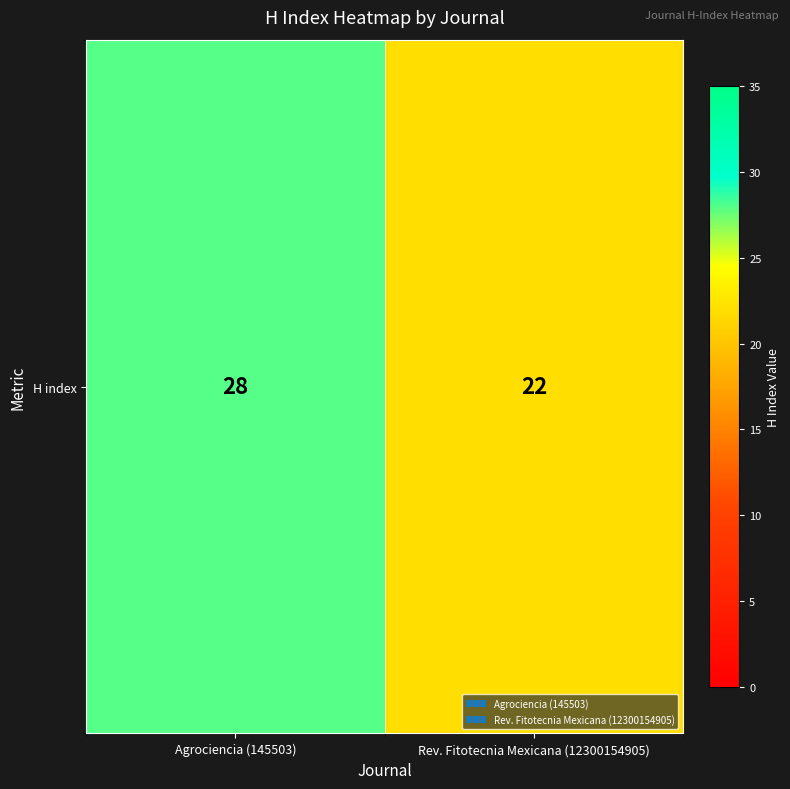

What is the sum of all values?

50